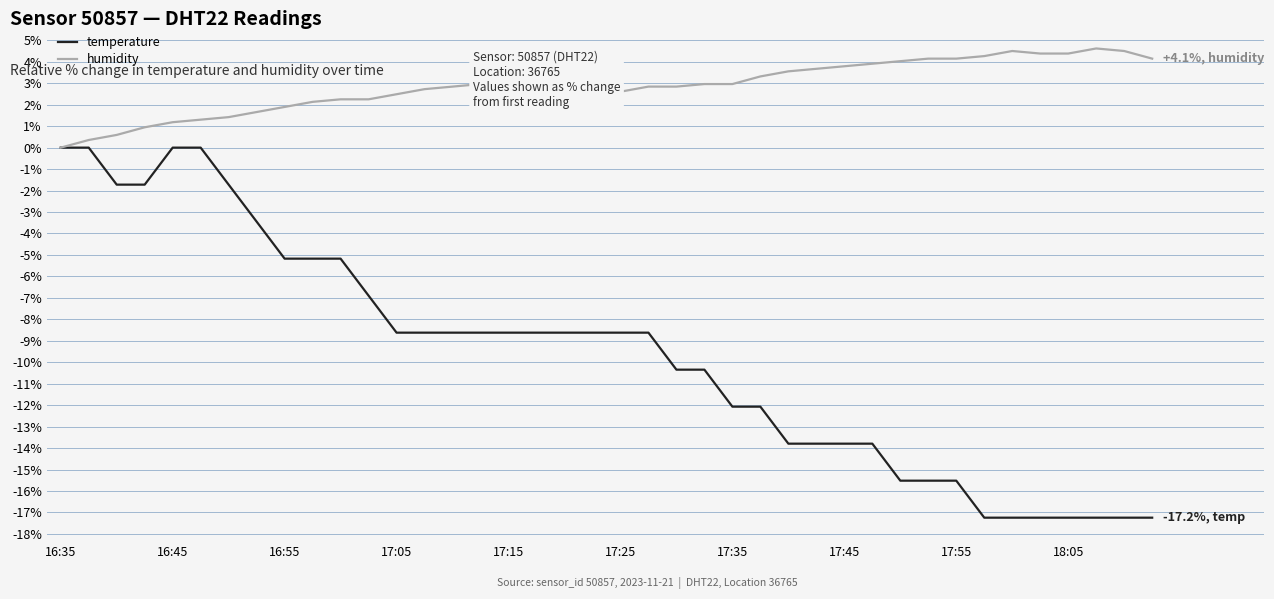

Rank the series by their average value, from highest to lowest.

humidity, temperature